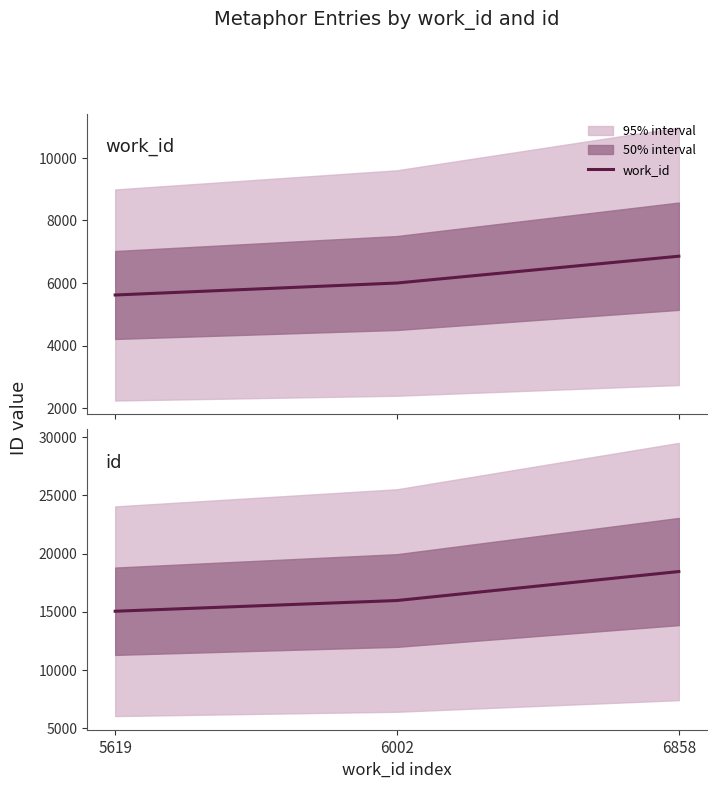

Reading left to right, transcribe all the data shown in this chart.

work_id: 5619=5619	6002=6002	6858=6858
id: 5619=15036	6002=15958	6858=18452